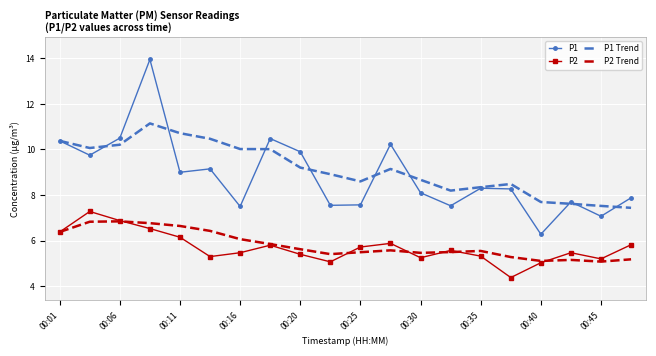

True or false: P1 Trend and P2 Trend cross at least once.

False